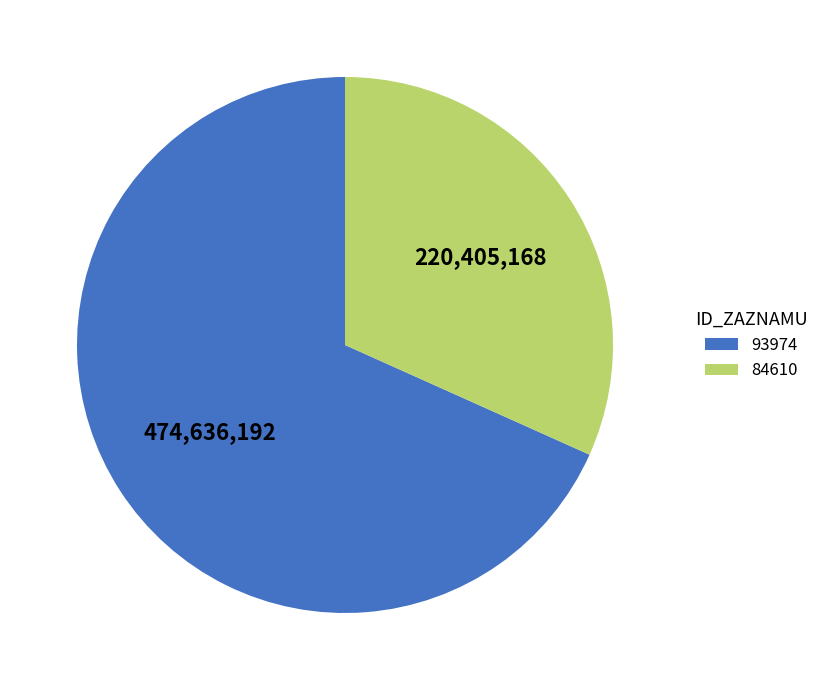

True or false: 84610 accounts for 32% of the total.

True